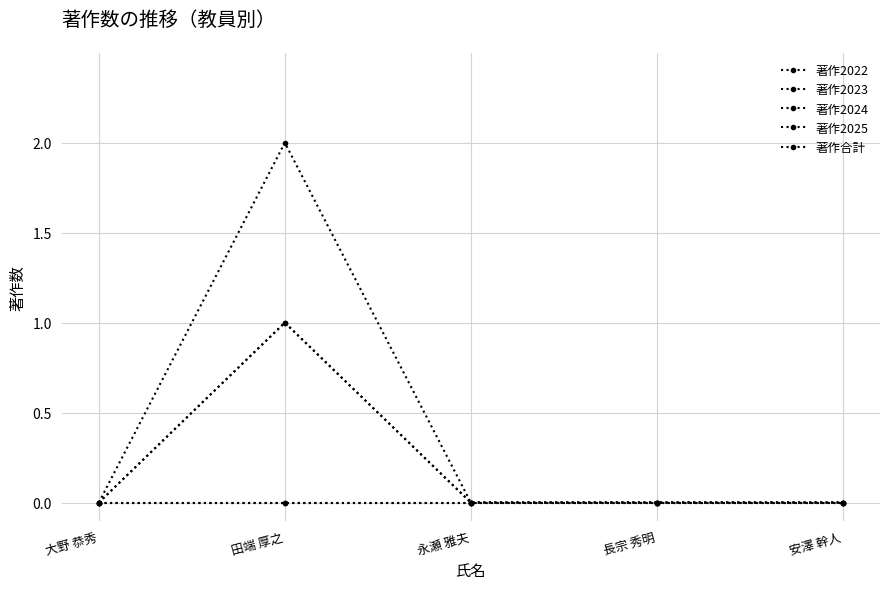

True or false: 著作2024 has a value of 0 at 大野 恭秀.

True